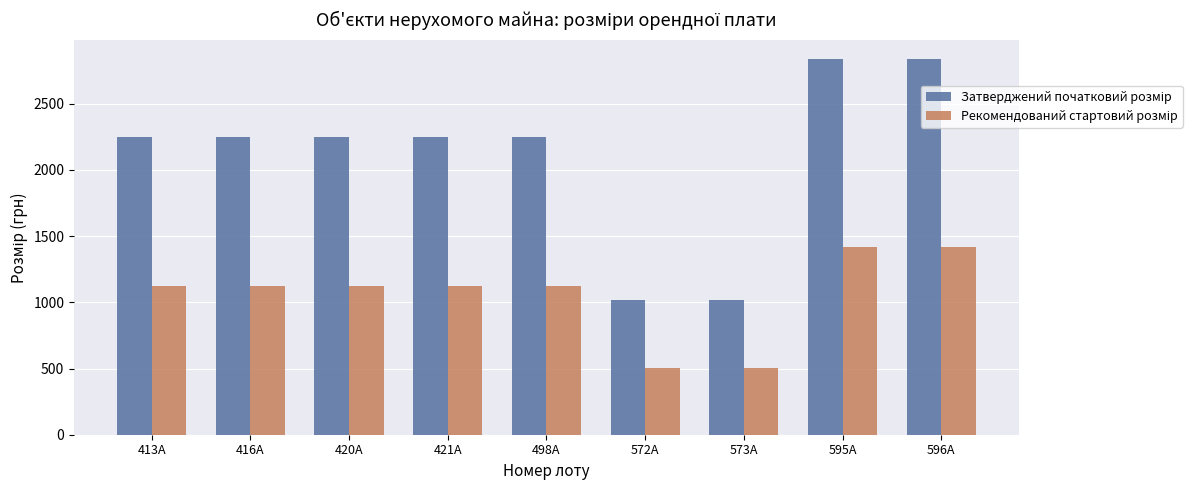

Are the bars horizontal?

No